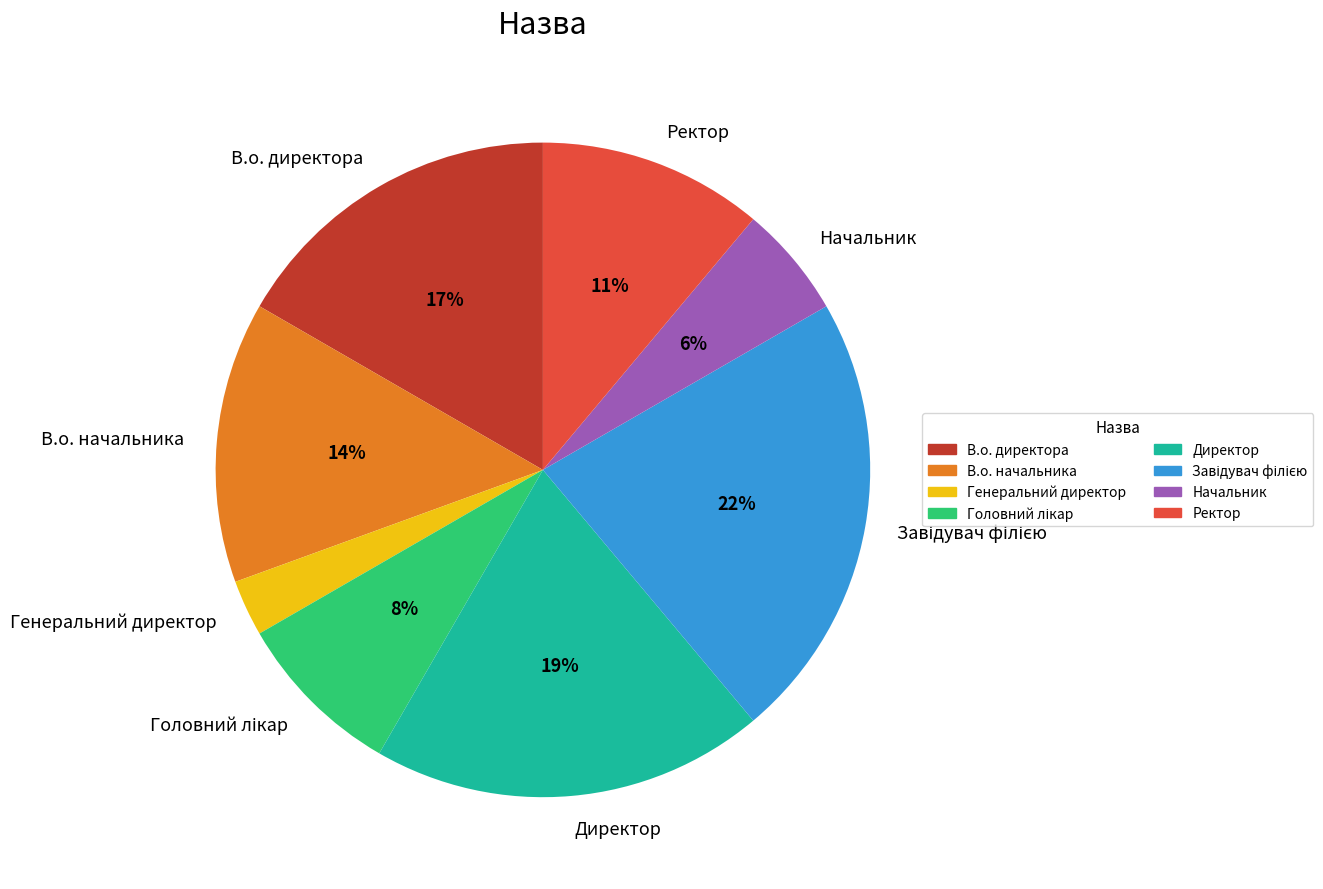

To the nearest percent, what is the difference between the largest and smallest slice percentages?

19%